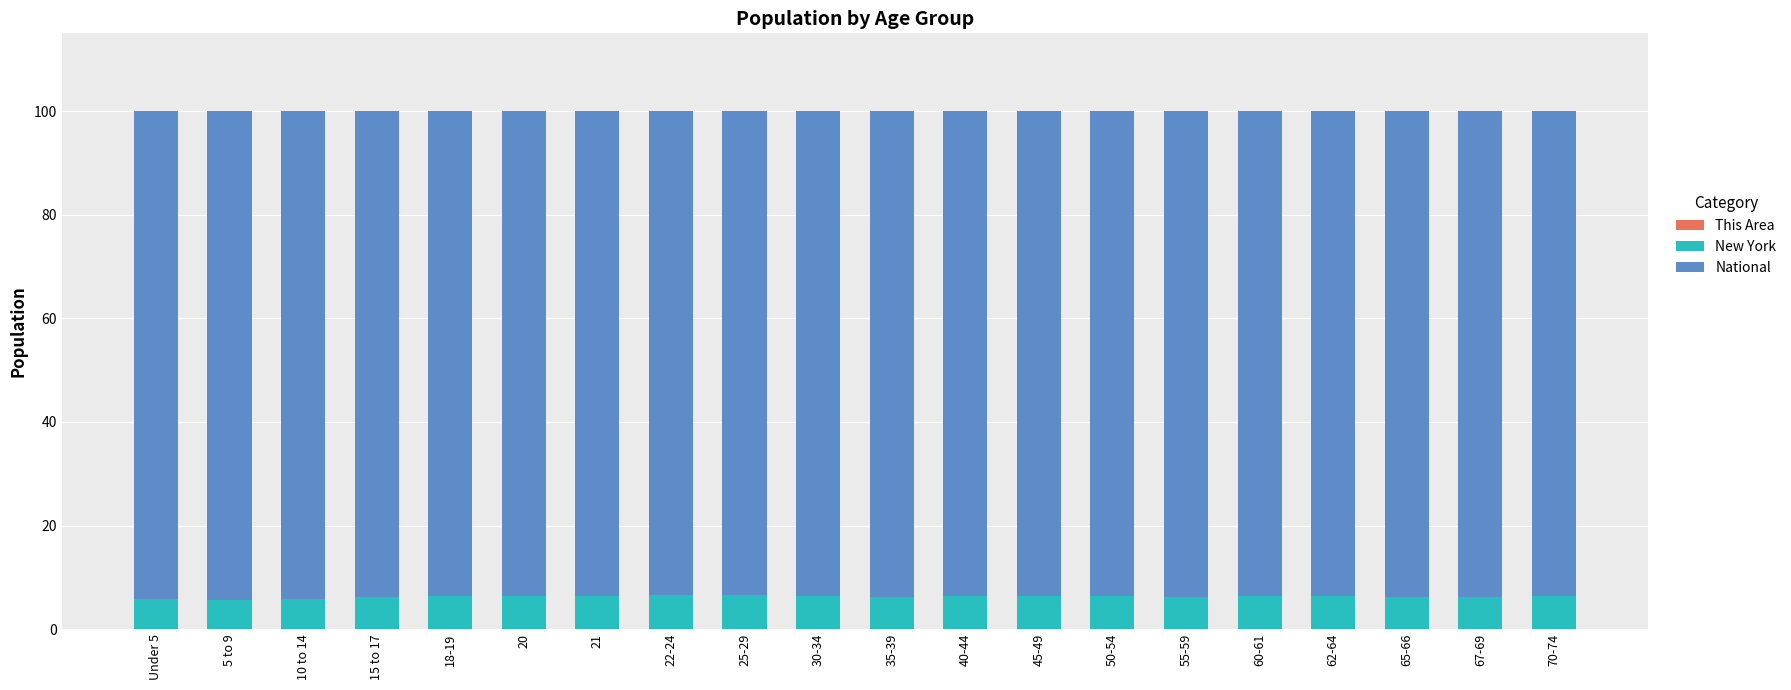

The This Area series shows 0.0 at 22-24. True or false?

True